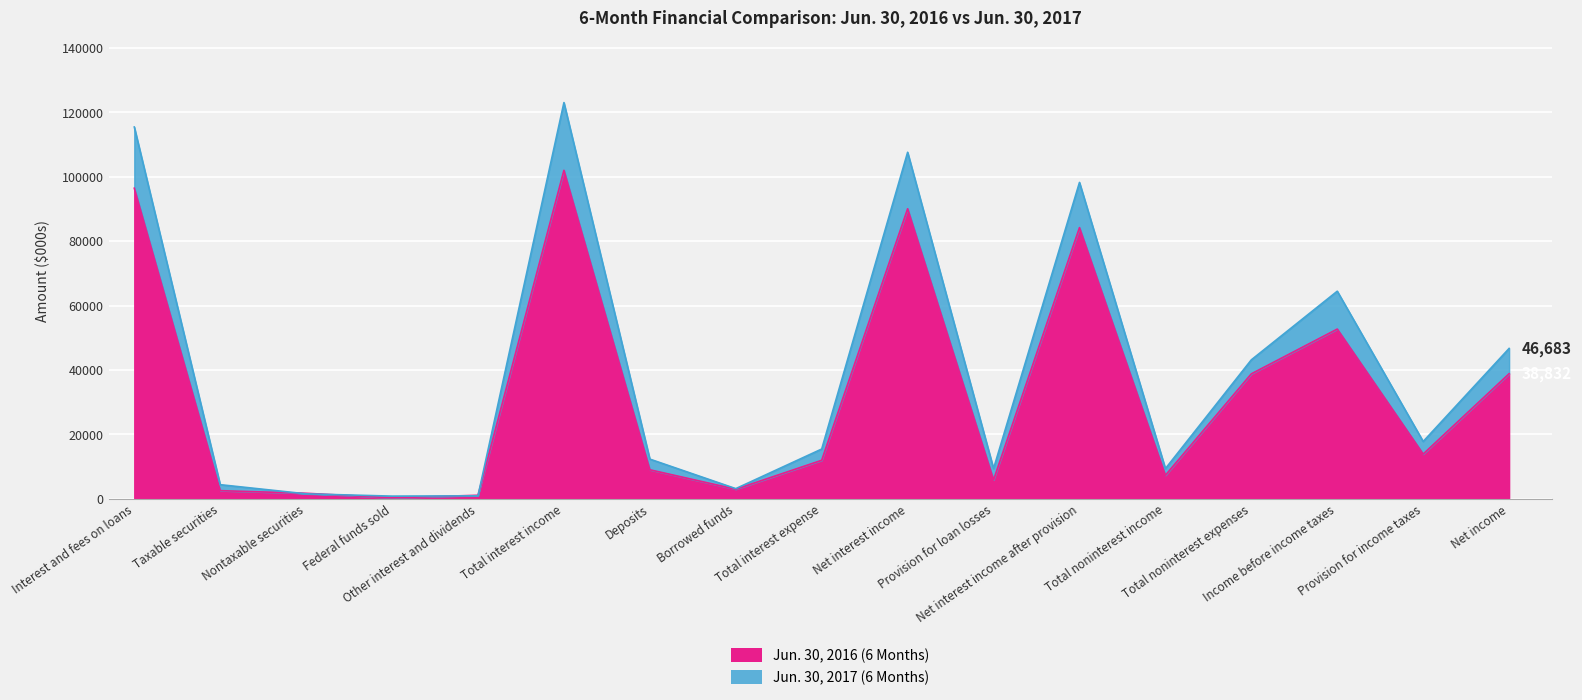

What is the difference between the Jun. 30, 2017 (6 Months) values at Net income and Net interest income after provision?

51569